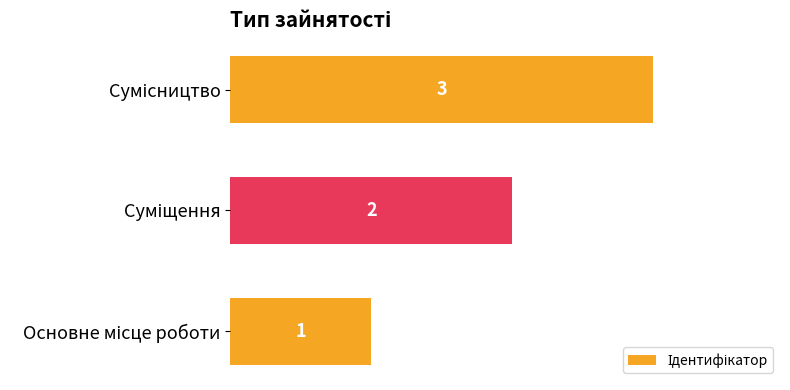

Count the values in the range 1 to 3.

3